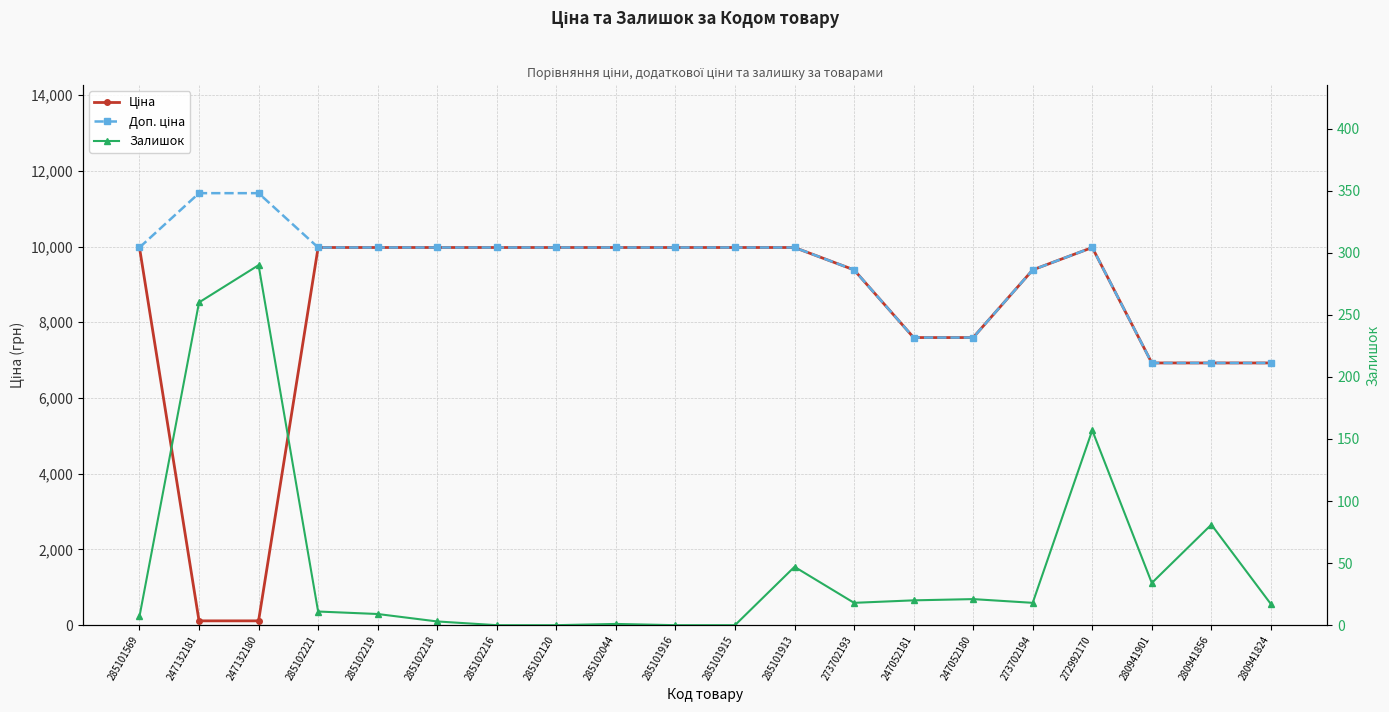

The value of Залишок at 280941856 is 30.9. True or false?

False